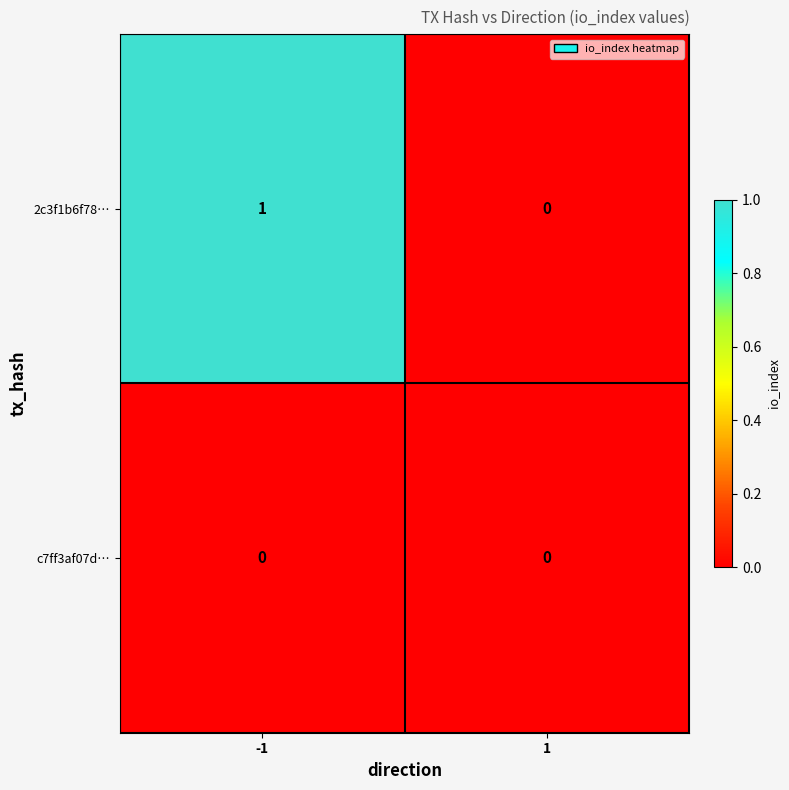

The c7ff3af07d… series shows 0 at 1. True or false?

True